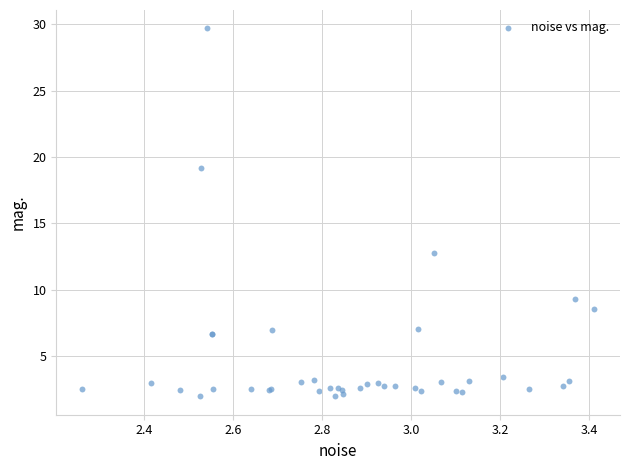

What Y value in the scatter plot is closest to 15?

12.8